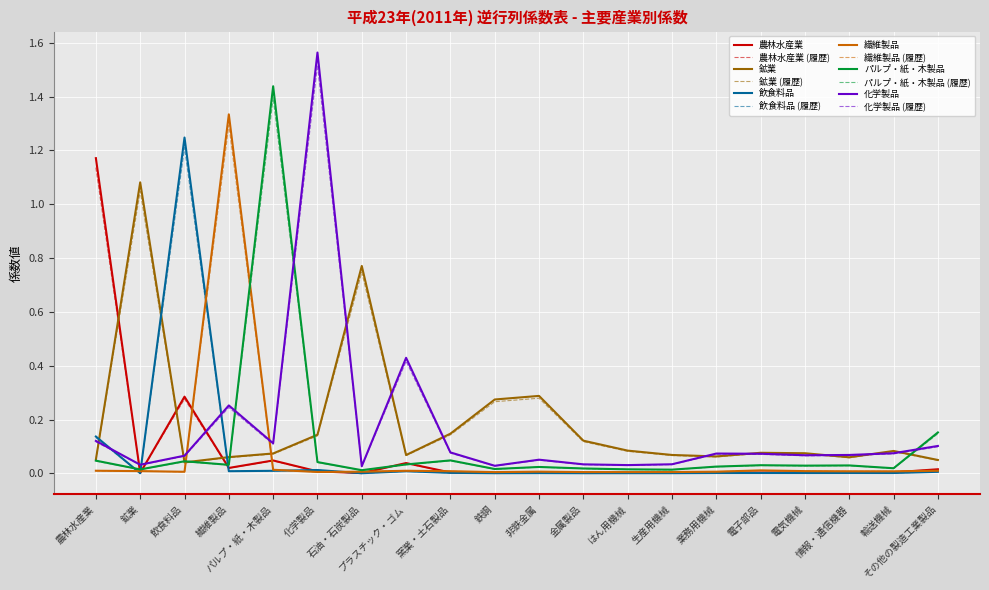

At which label does 化学製品 reach its peak?

化学製品